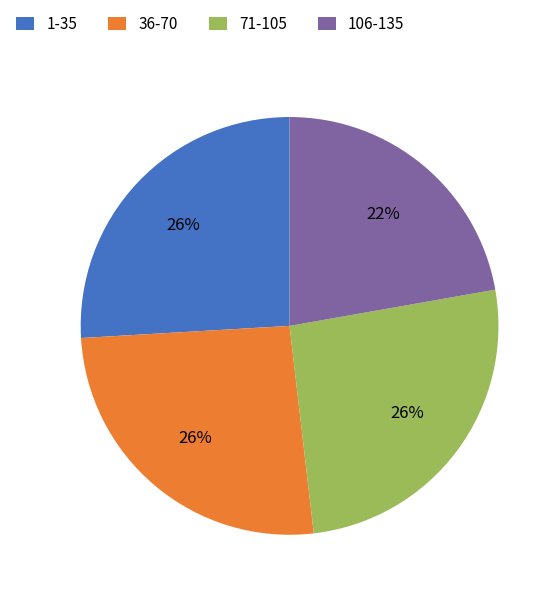

What is the ratio of the value at 1-35 to the value at 106-135?

1.2